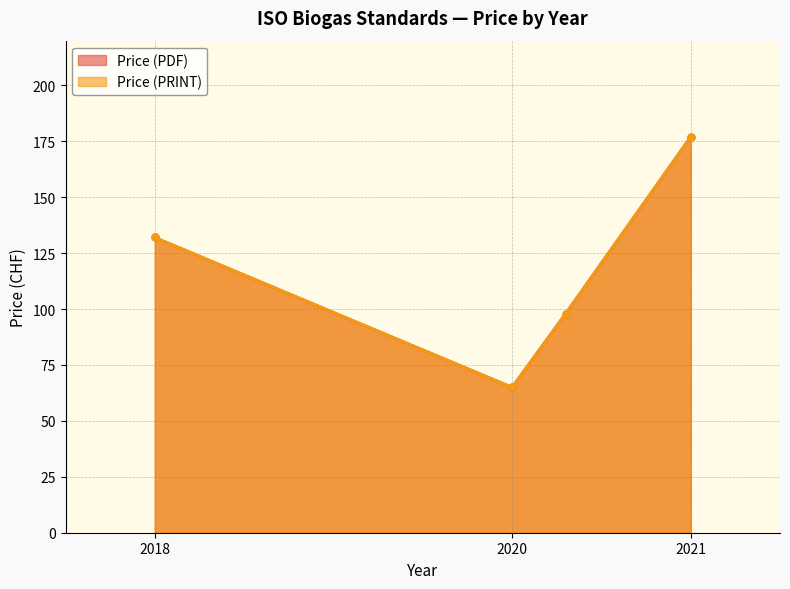

How many lines are shown in the chart?

2